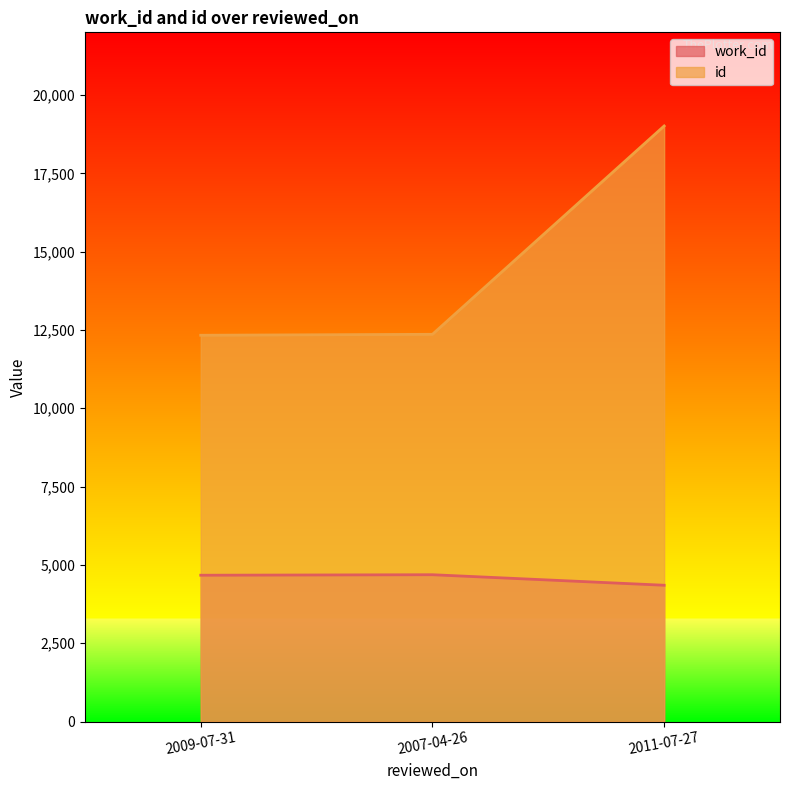

The work_id series shows 2476 at 2009-07-31. True or false?

False